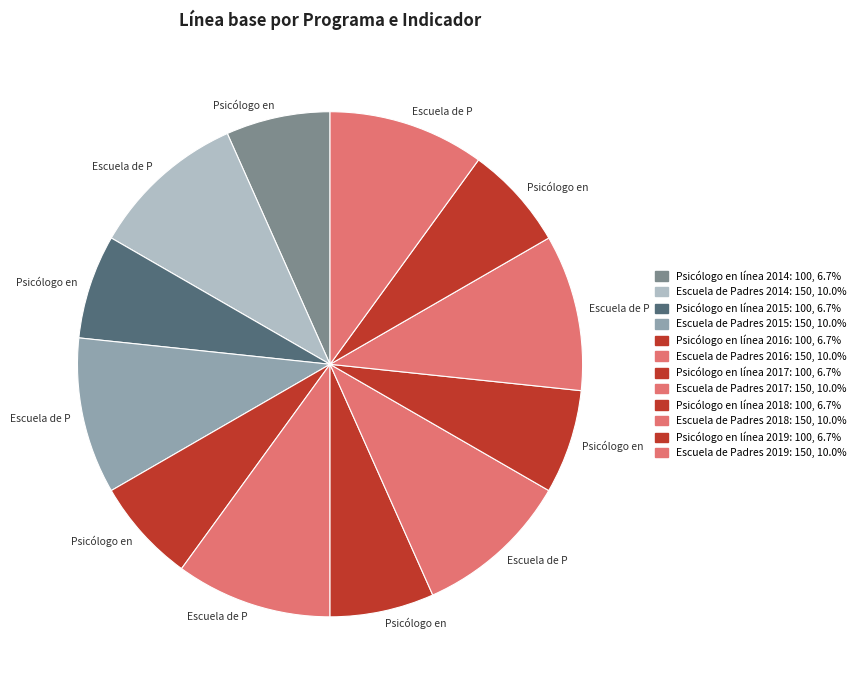

How many slices are in this pie chart?

12